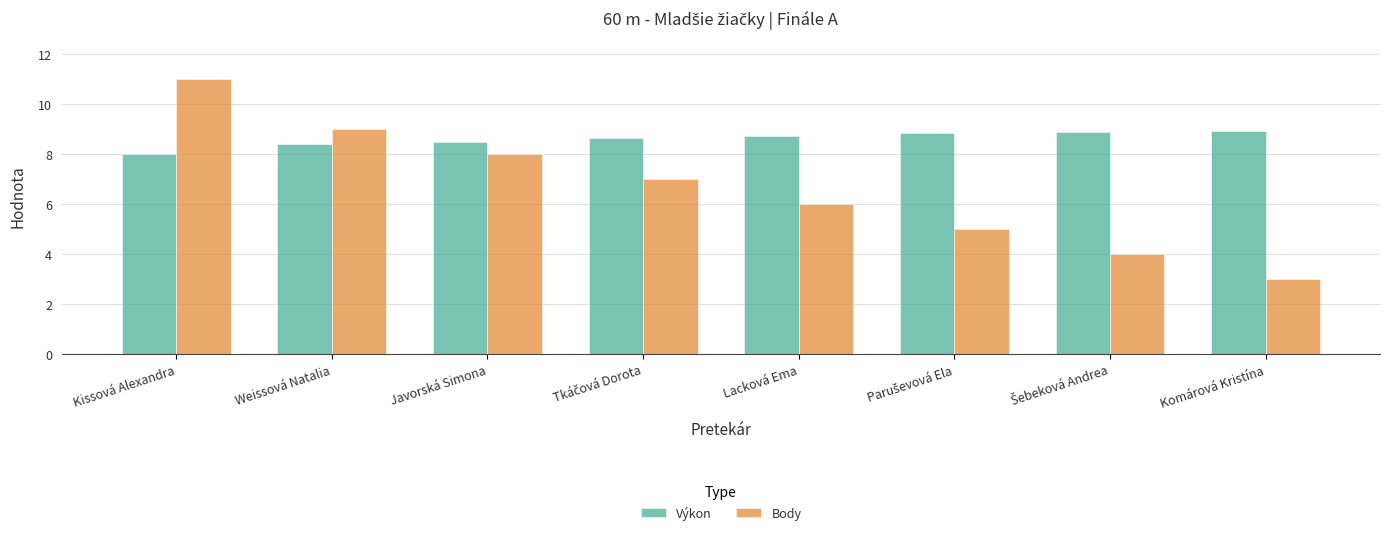

How many Body values are between 5 and 9?

5